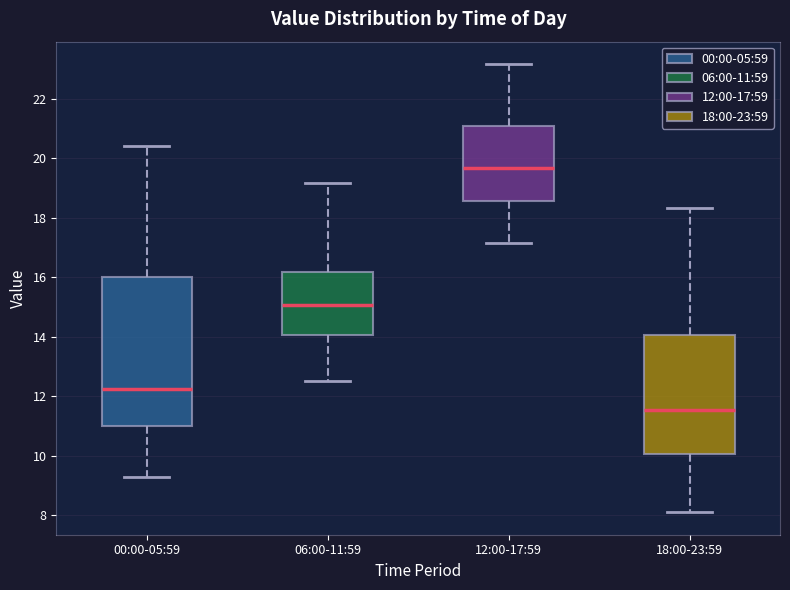

Reading left to right, transcribe this box plot: for each box, give where its median line is, the range the box spans, and where its two whiskers end, as read against the y-axis. The values are not printed on the chart, so give them approximately, as read against the axis.

00:00-05:59: median 12.2, box 11.0 to 16.0, whiskers 9.4 to 20.4
06:00-11:59: median 15.0, box 14.0 to 16.2, whiskers 12.6 to 19.2
12:00-17:59: median 19.6, box 18.6 to 21.0, whiskers 17.2 to 23.2
18:00-23:59: median 11.6, box 10.0 to 14.0, whiskers 8.2 to 18.4